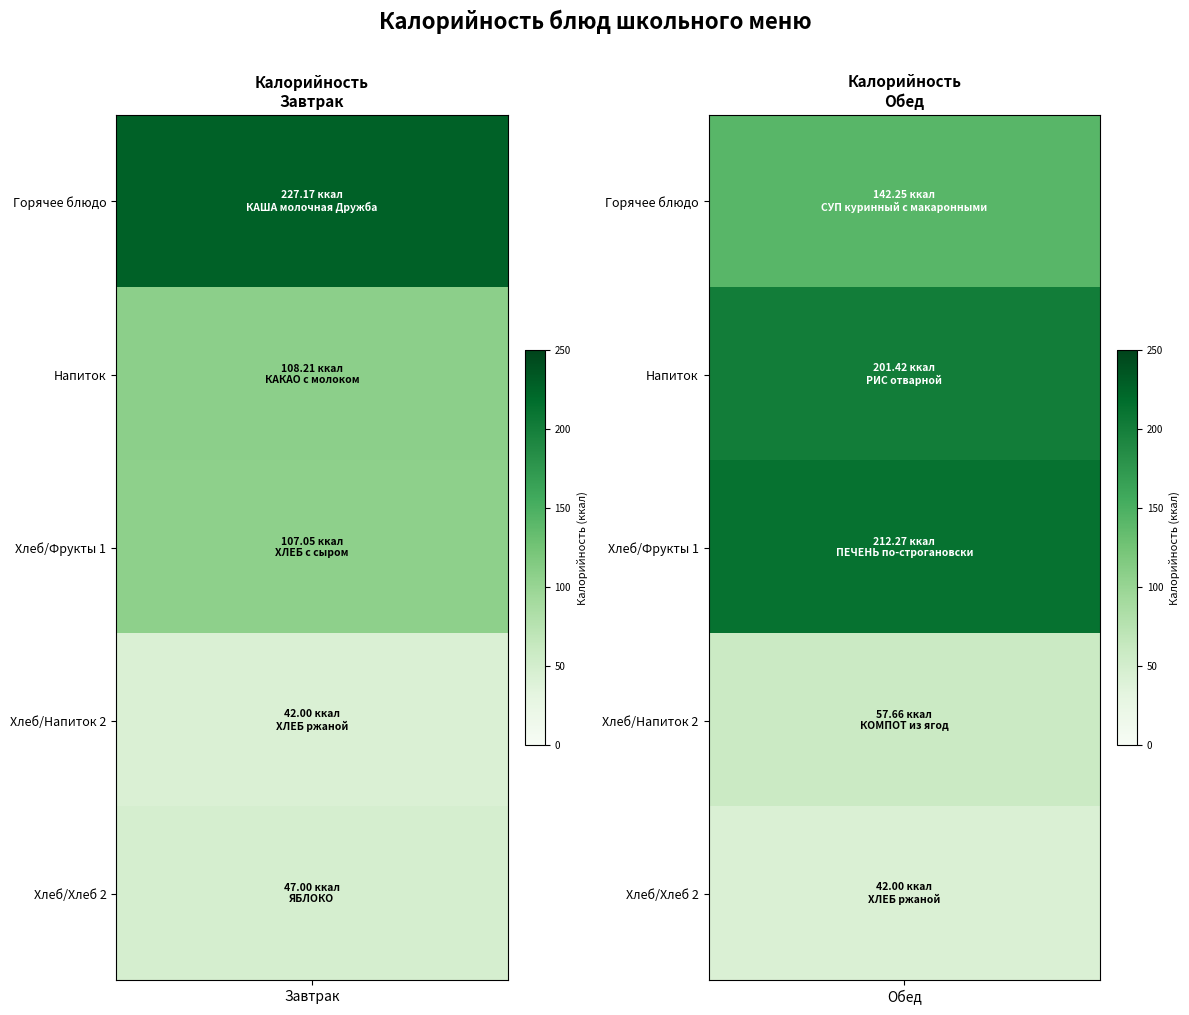

Reading right to left, list all the values displayed in this chart.

Завтрак: 4=47.0	3=42.0	2=107.0	1=108.2	0=227.2
Обед: 4=42.0	3=57.7	2=212.3	1=201.4	0=142.2